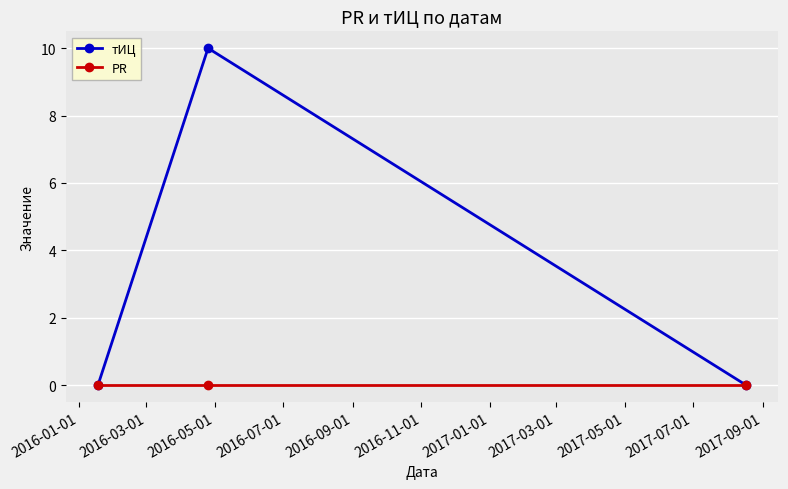

At how many categories does at least one series exceed 9?

1